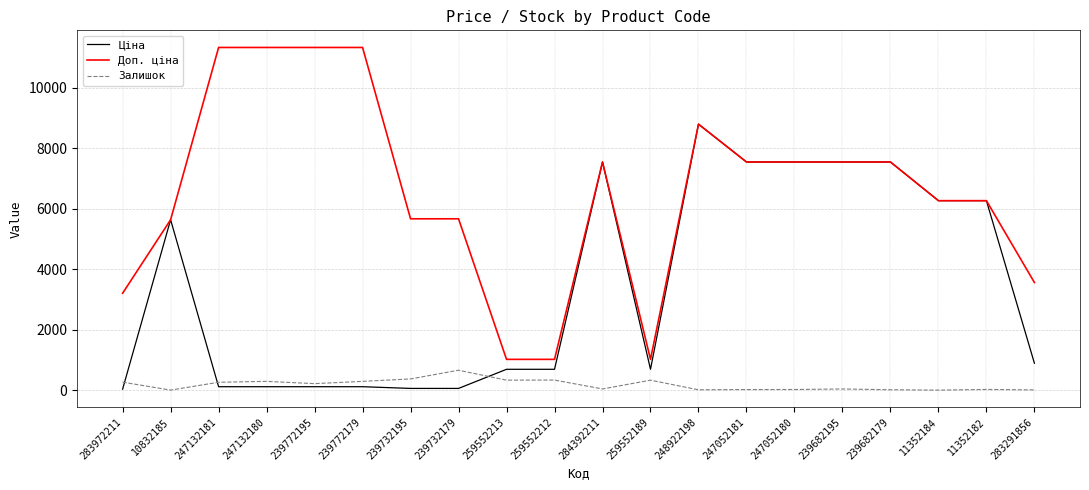

Rank the series by their average value, from highest to lowest.

Доп. ціна, Ціна, Залишок